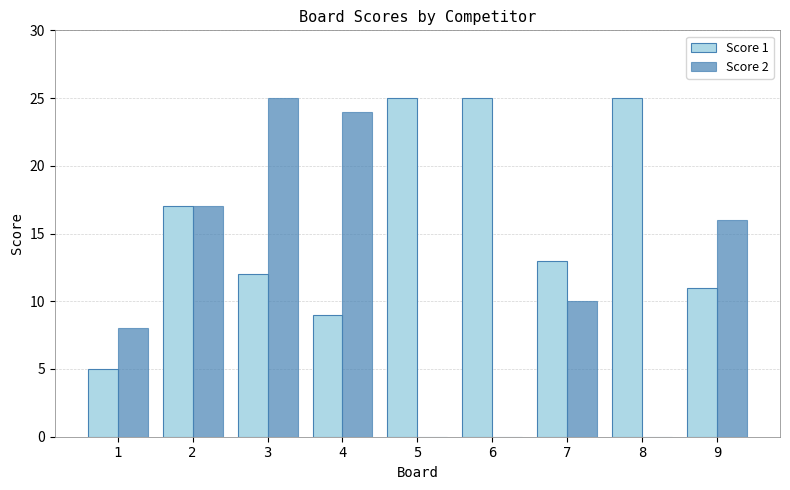

How many groups of bars are there?

9